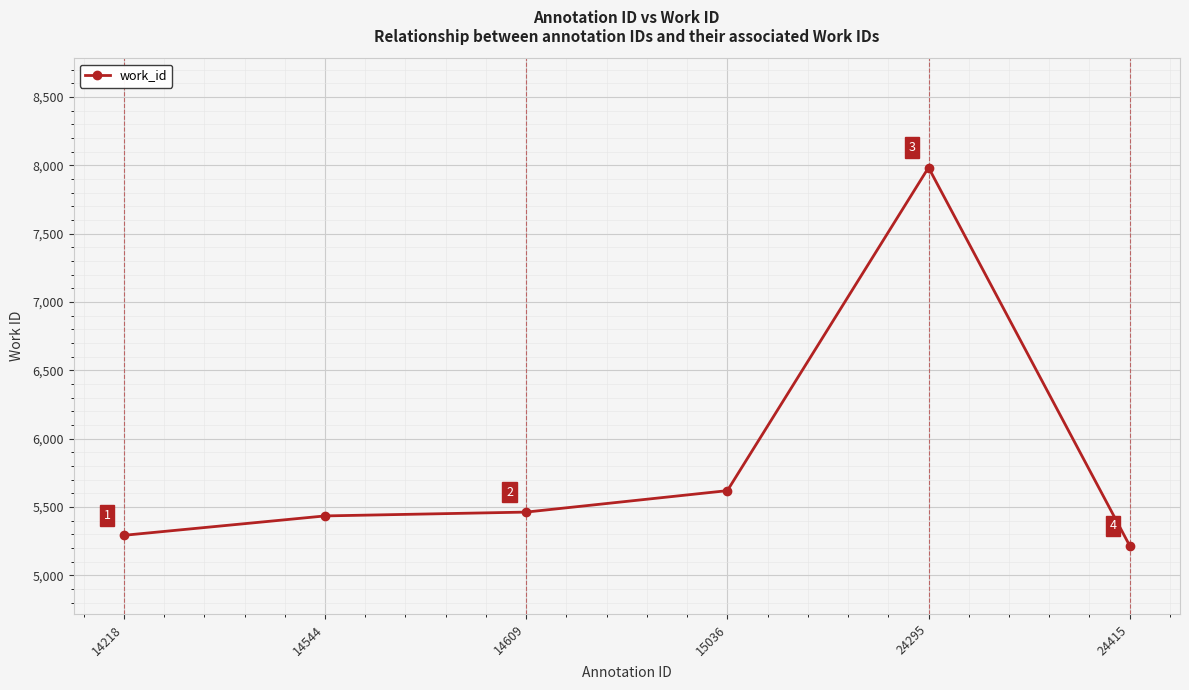

Is this an area chart (filled region under the line)?

No